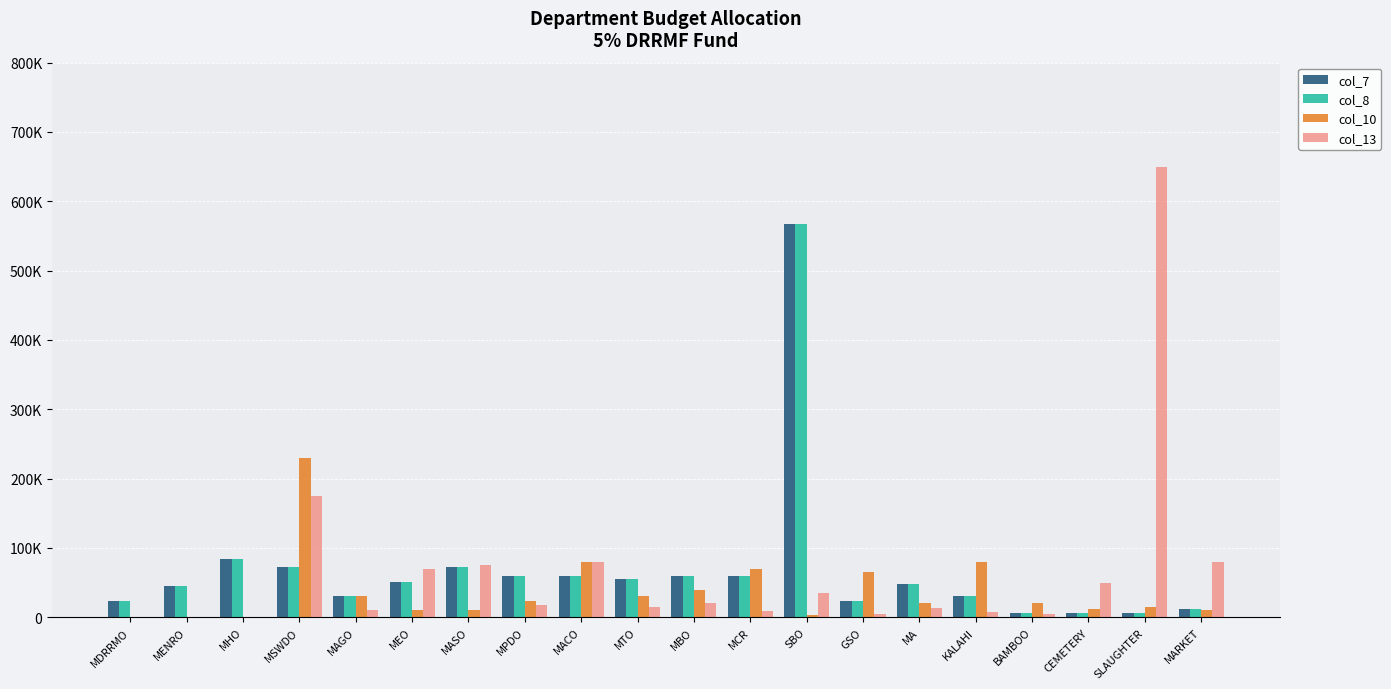

Where does the col_13 series first go above 18000?

MSWDO